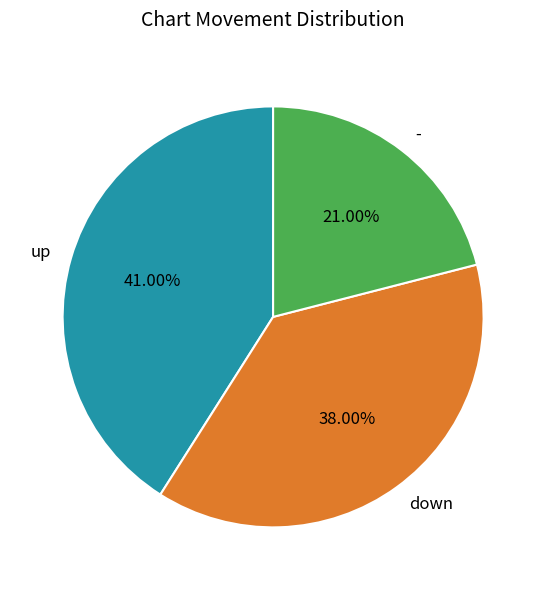

To the nearest percent, what is the difference between the down and up slice percentages?

3%